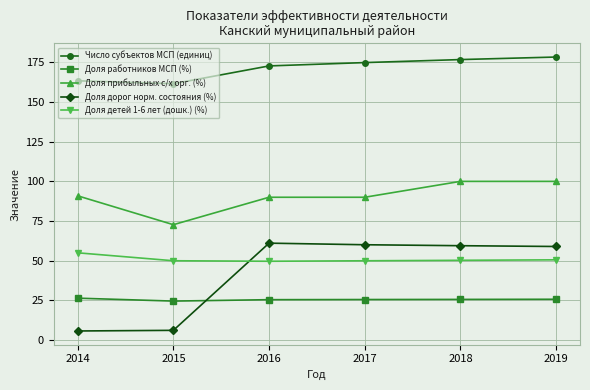

What is the difference between the second highest and minimum values in the Доля дорог норм. состояния (%) series?

54.3